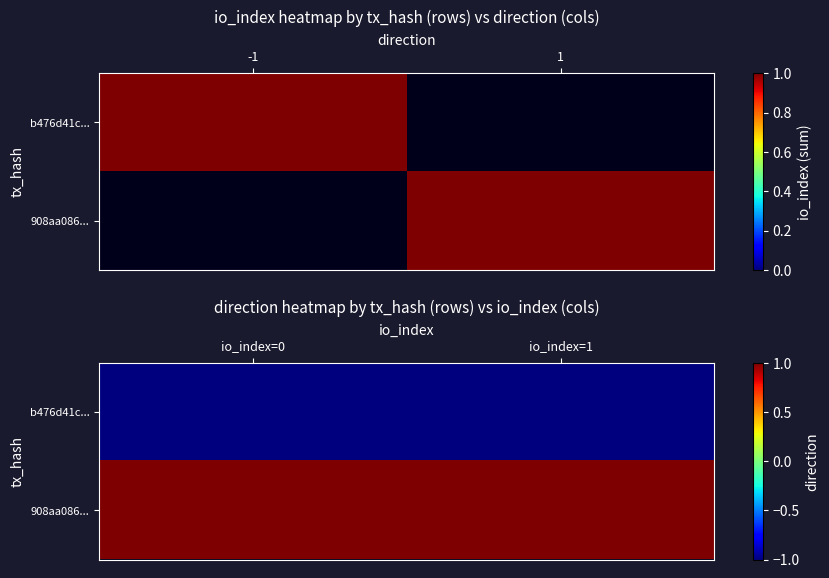

At how many categories does at least one series exceed 0?

2